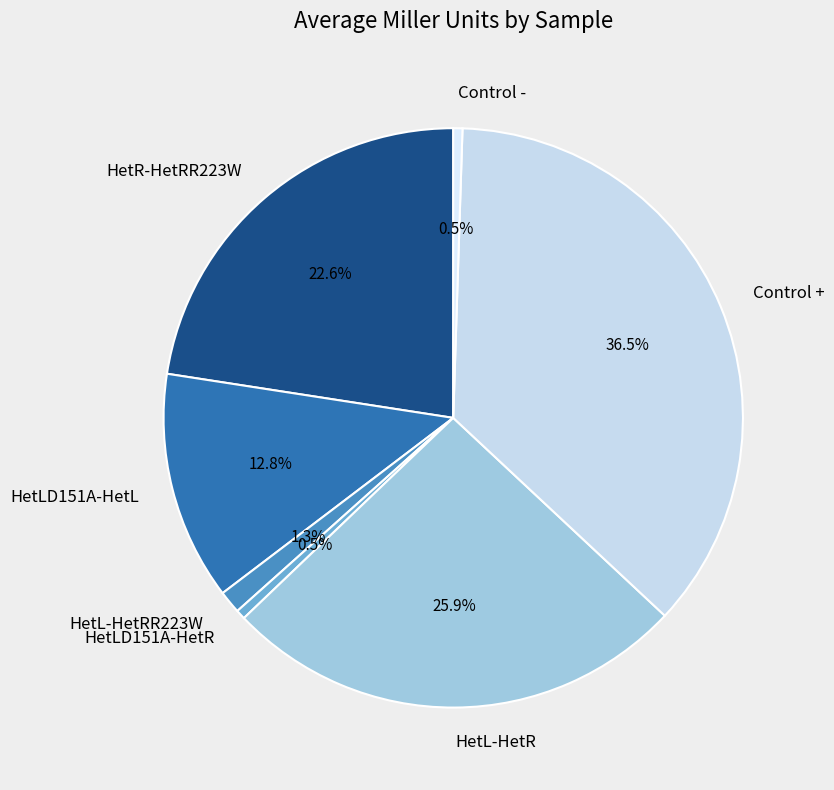

What is the ratio of the value at HetL-HetR to the value at Control +?

0.7